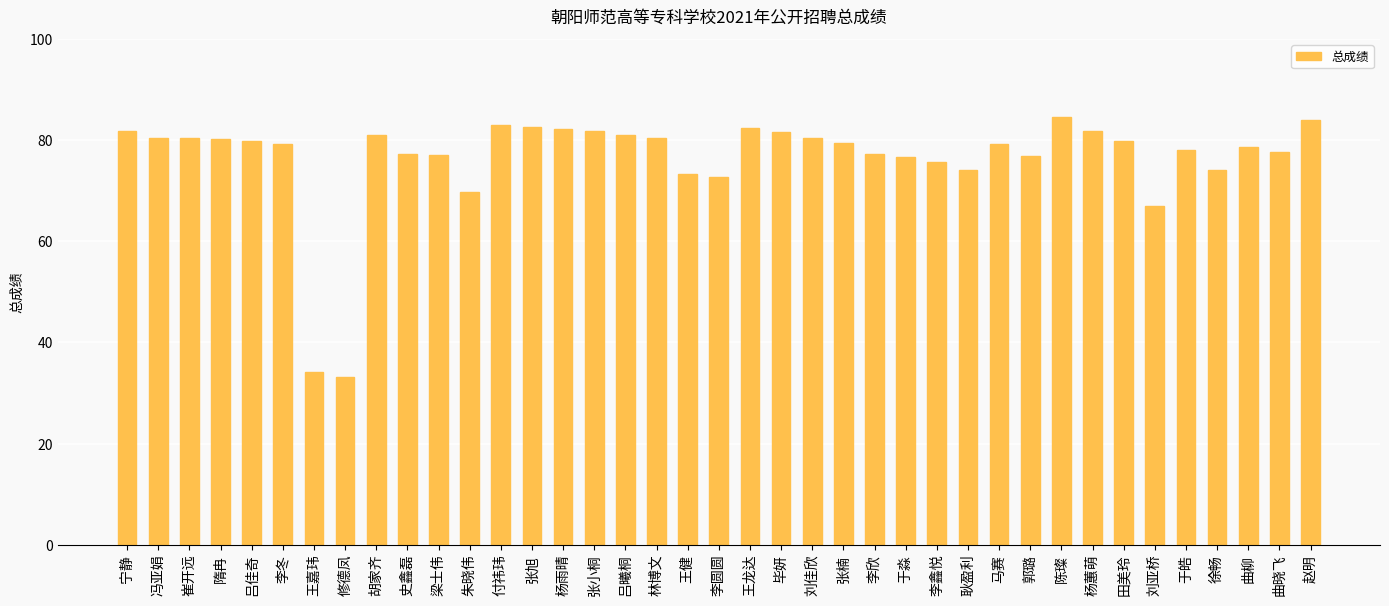

True or false: the data shows 33.1 at 修德凤.

True